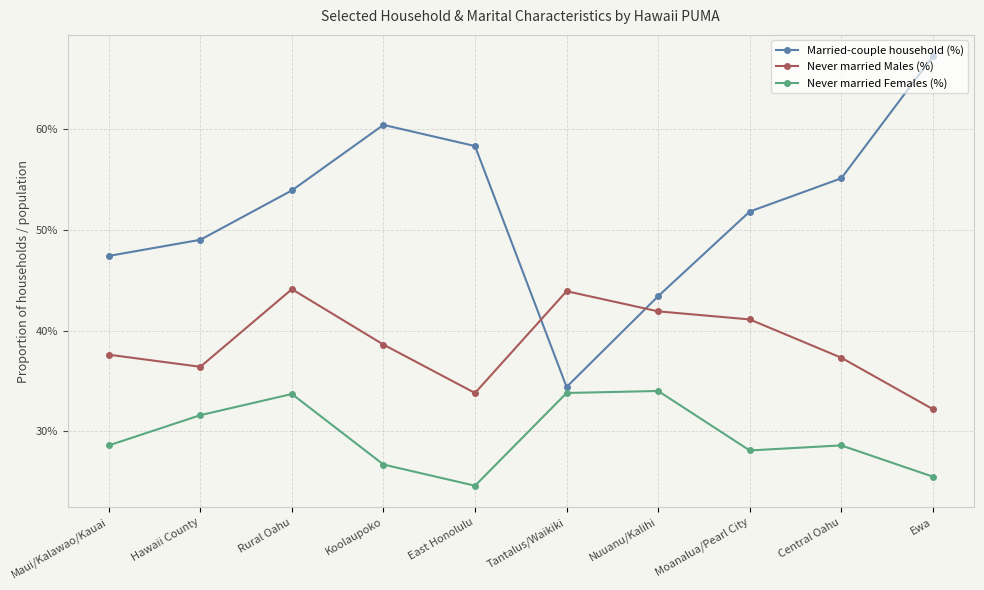

Is this an area chart (filled region under the line)?

No